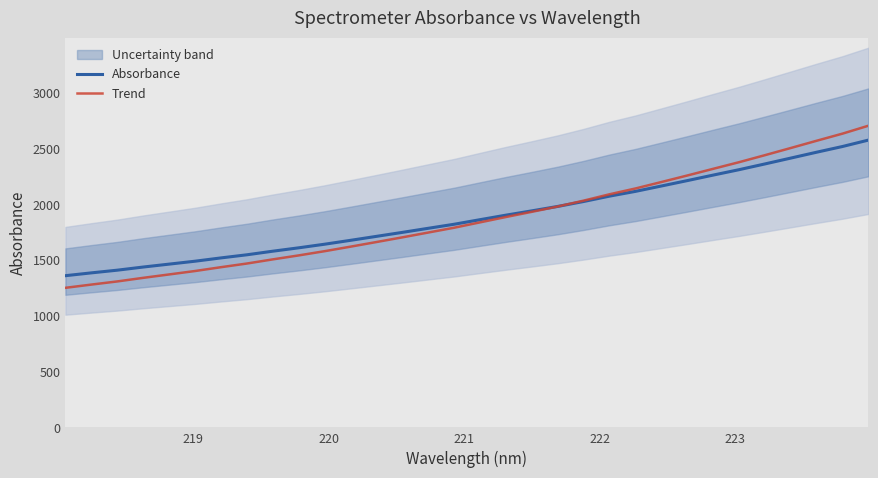

Reading left to right, what are all the values shown in this chart?

Absorbance: 1360.3	1385.6	1409.7	1437.9	1464.0	1490.2	1519.8	1547.7	1580.0	1610.3	1642.6	1677.5	1713.0	1748.8	1785.4	1821.7	1862.7	1903.2	1941.9	1981.5	2025.7	2073.8	2116.4	2164.5	2212.9	2262.3	2310.8	2362.4	2414.9	2467.6	2518.8	2576.2
Trend: 1251.4	1280.6	1308.7	1340.9	1371.4	1402.2	1436.5	1469.3	1506.6	1542.2	1580.1	1620.6	1662.2	1704.2	1747.4	1790.5	1838.7	1886.7	1933.1	1980.8	2033.5	2090.5	2142.4	2200.1	2258.6	2318.5	2377.9	2440.9	2505.2	2570.3	2634.2	2705.1